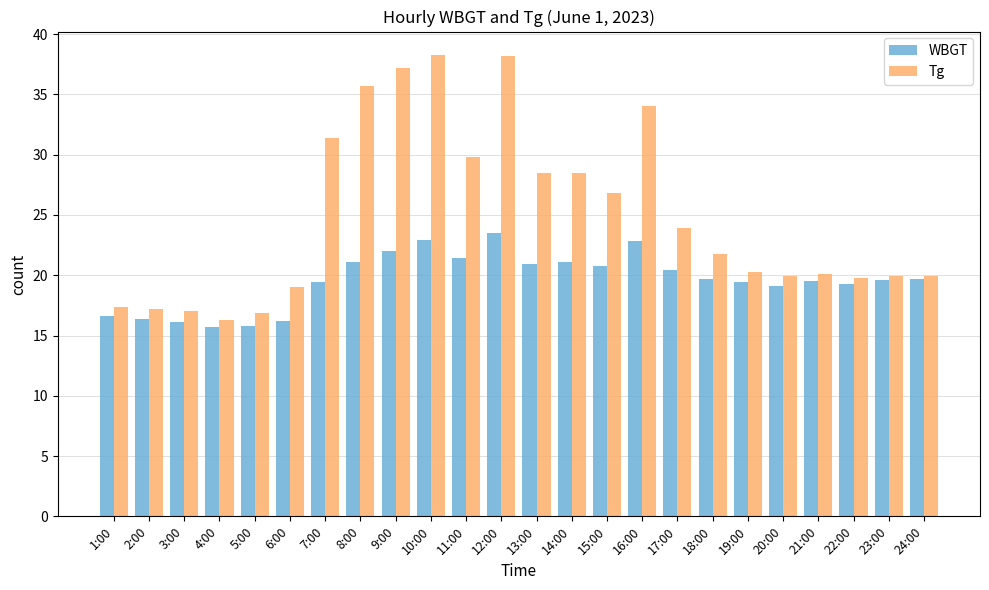

List the series in order of their peak value, highest first.

Tg, WBGT